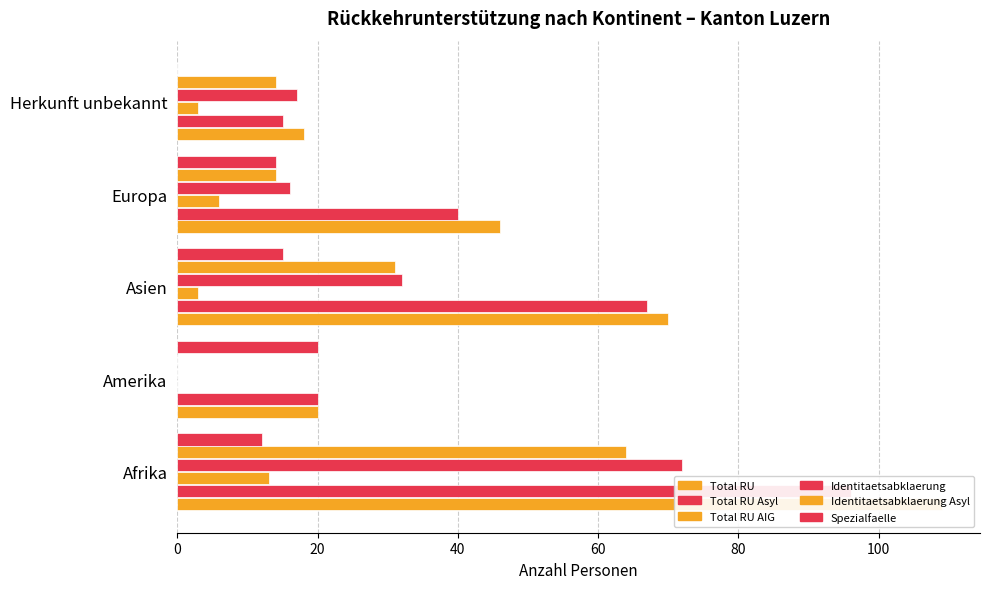

How many values in Total RU AIG are above zero?

4